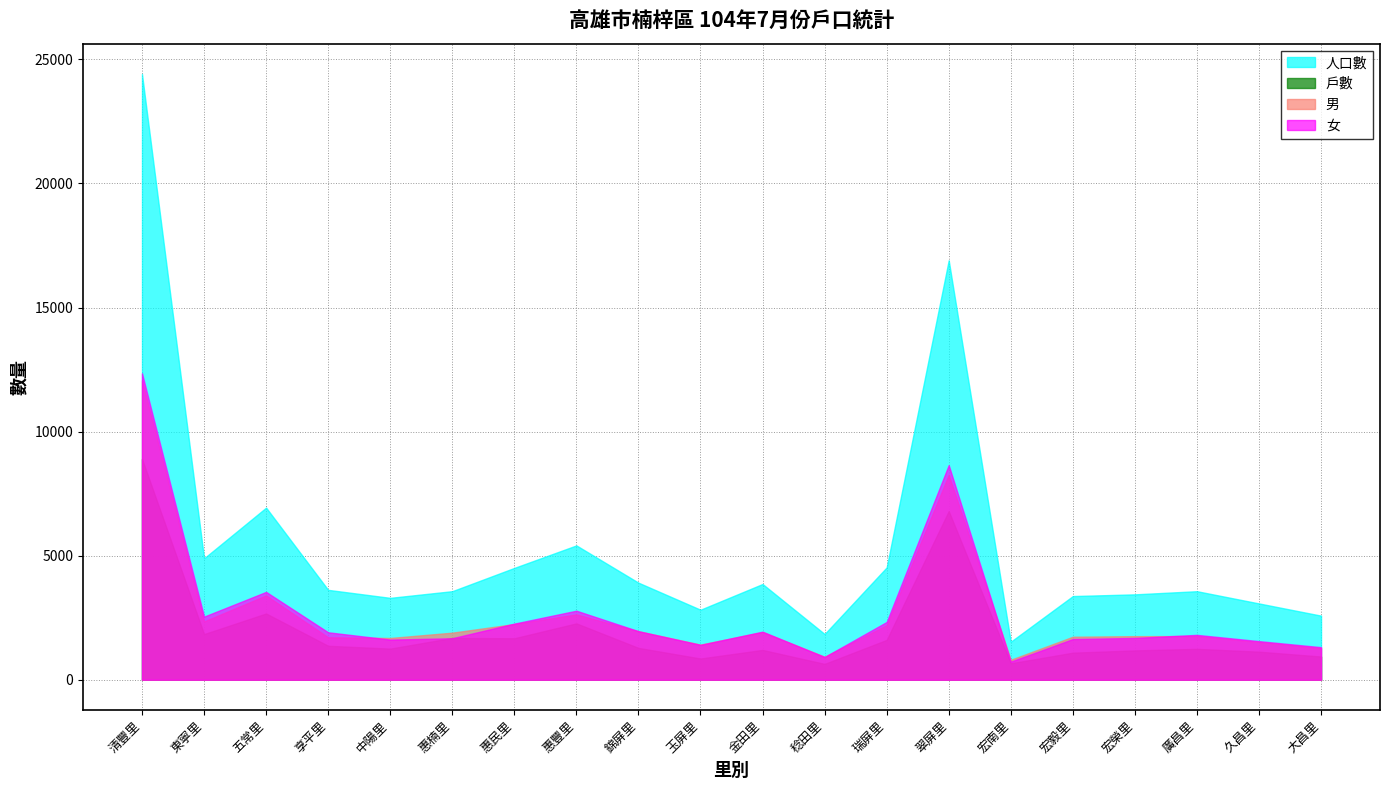

At which label does 女 first exceed 1912?

清豐里